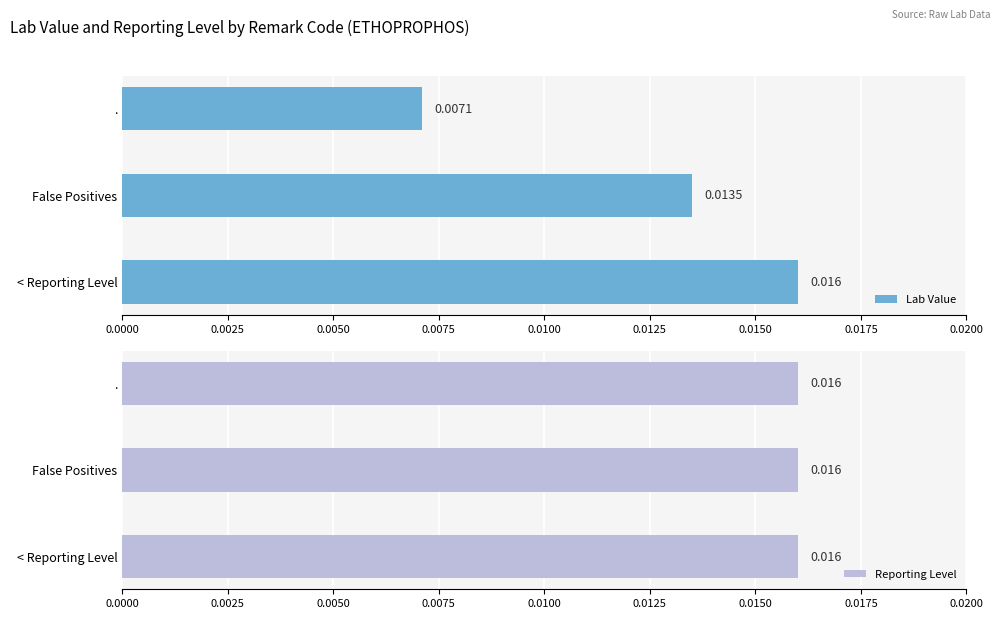

At which label does Lab Value reach its peak?

< Reporting Level